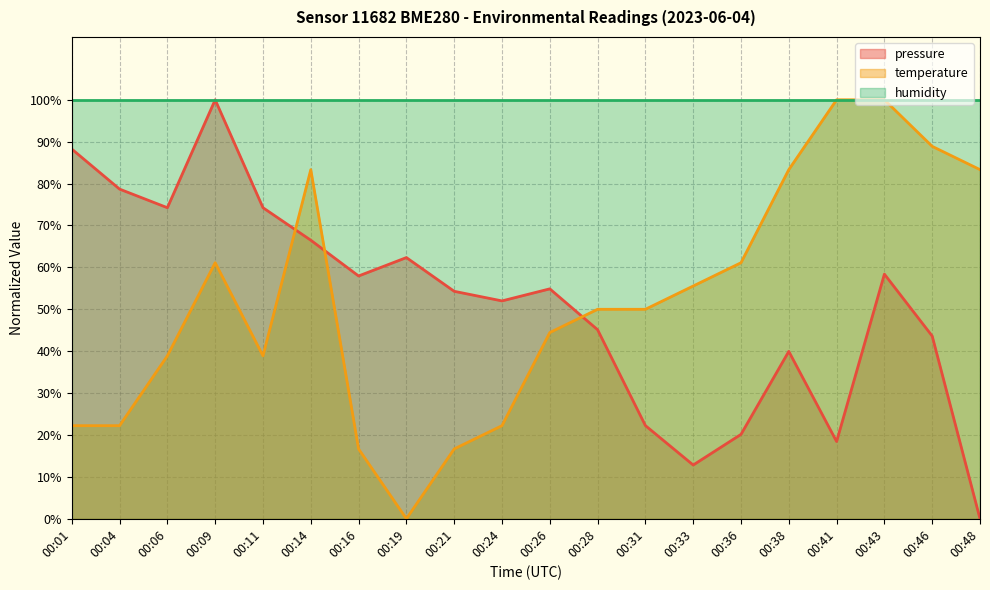

Which series has the largest range (max minus min)?

pressure